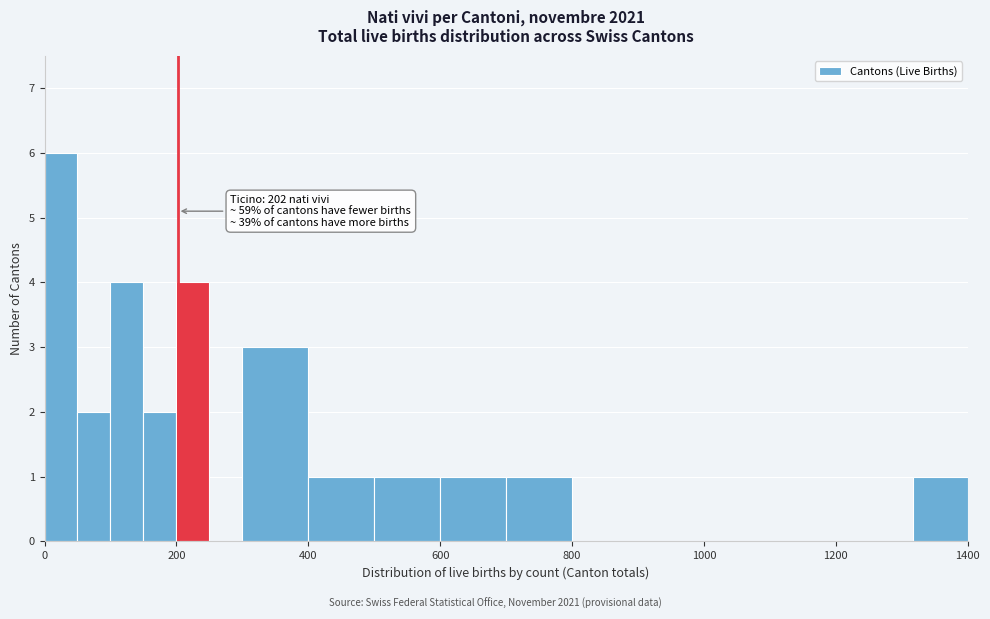

Read against the x-axis, roughly where is the centre of the tallest bar?

20